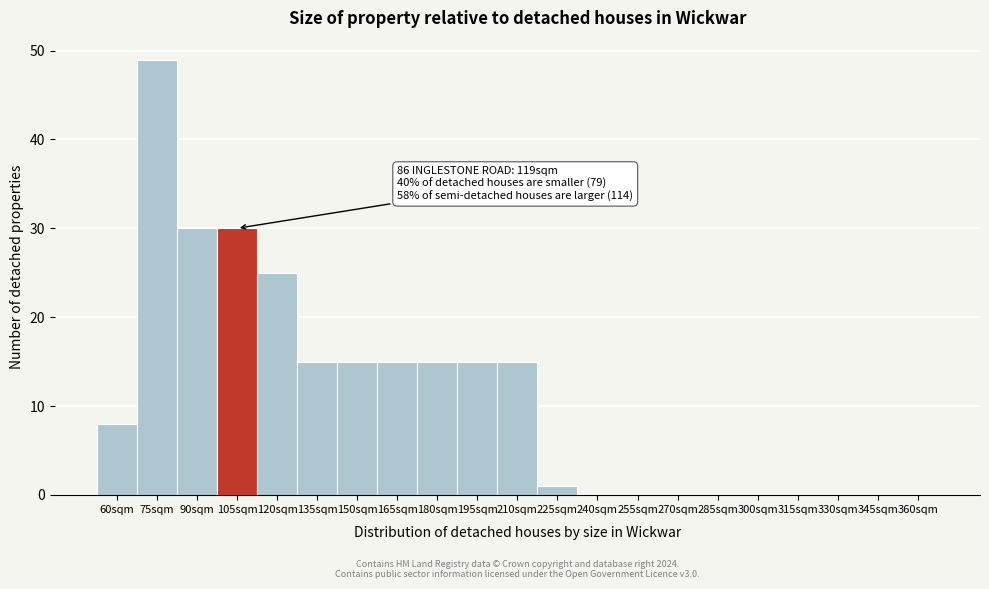

Reading left to right, transcribe all the data shown in this chart.

60sqm=8	75sqm=49	90sqm=30	105sqm=30	120sqm=25	135sqm=15	150sqm=15	165sqm=15	180sqm=15	195sqm=15	210sqm=15	225sqm=1	240sqm=0	255sqm=0	270sqm=0	285sqm=0	300sqm=0	315sqm=0	330sqm=0	345sqm=0	360sqm=0